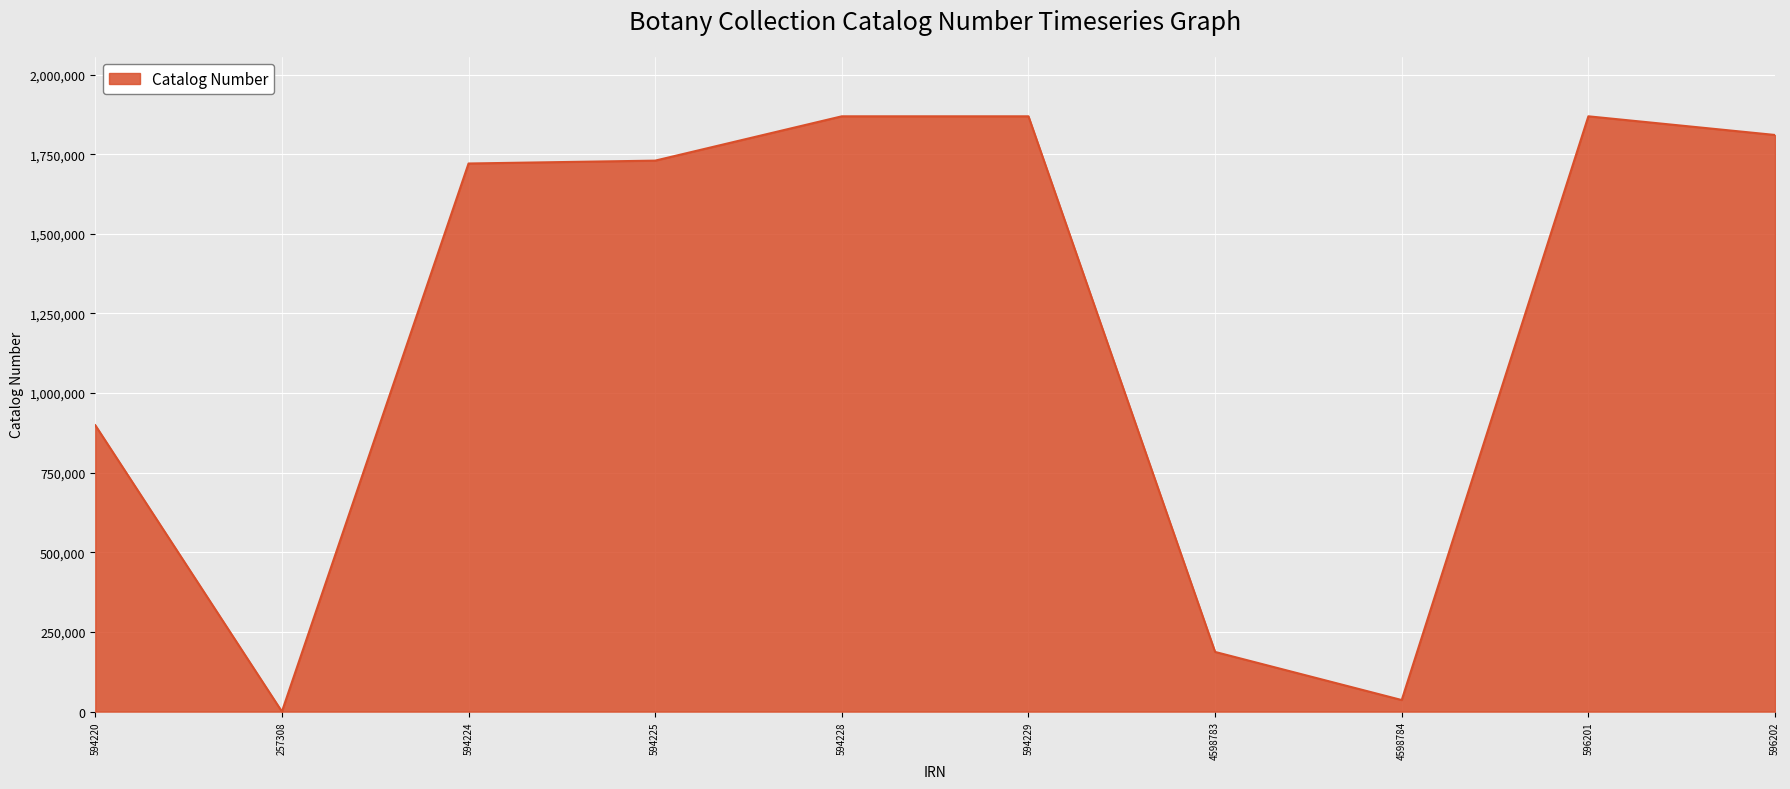

What is the change in value from 594229 to 596202?

-58581